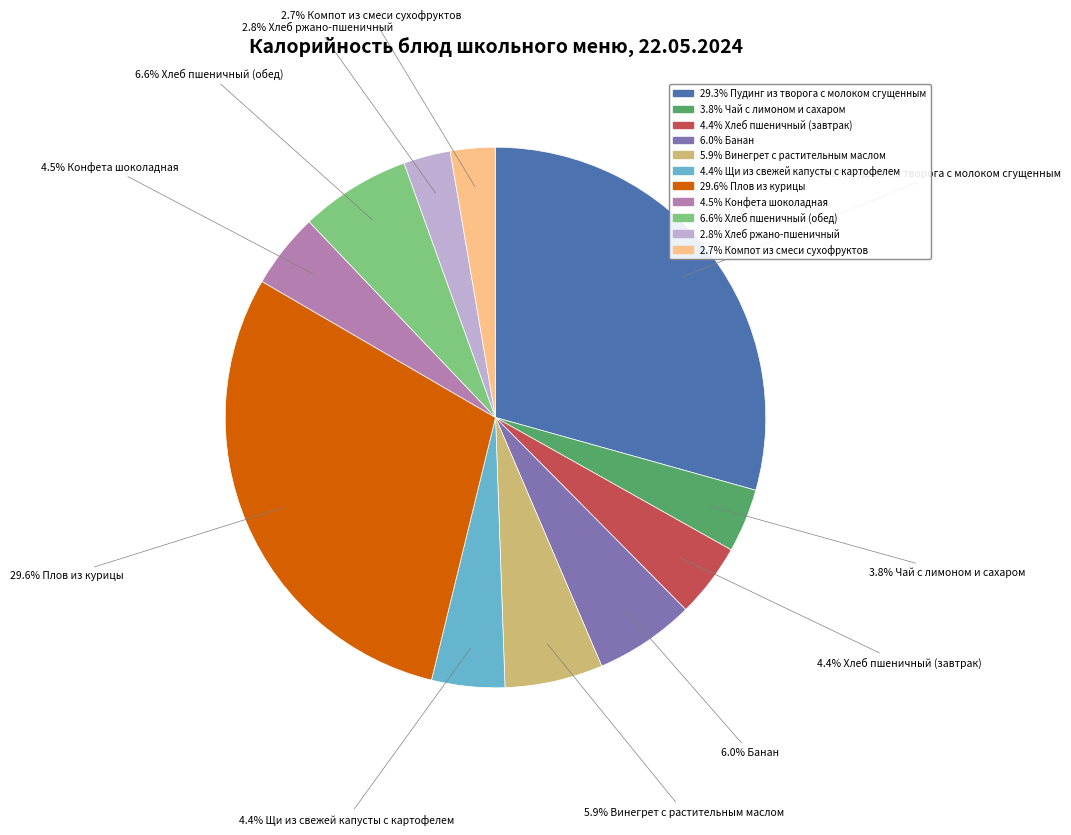

To the nearest percent, what is the difference between the largest and smallest slice percentages?

27%